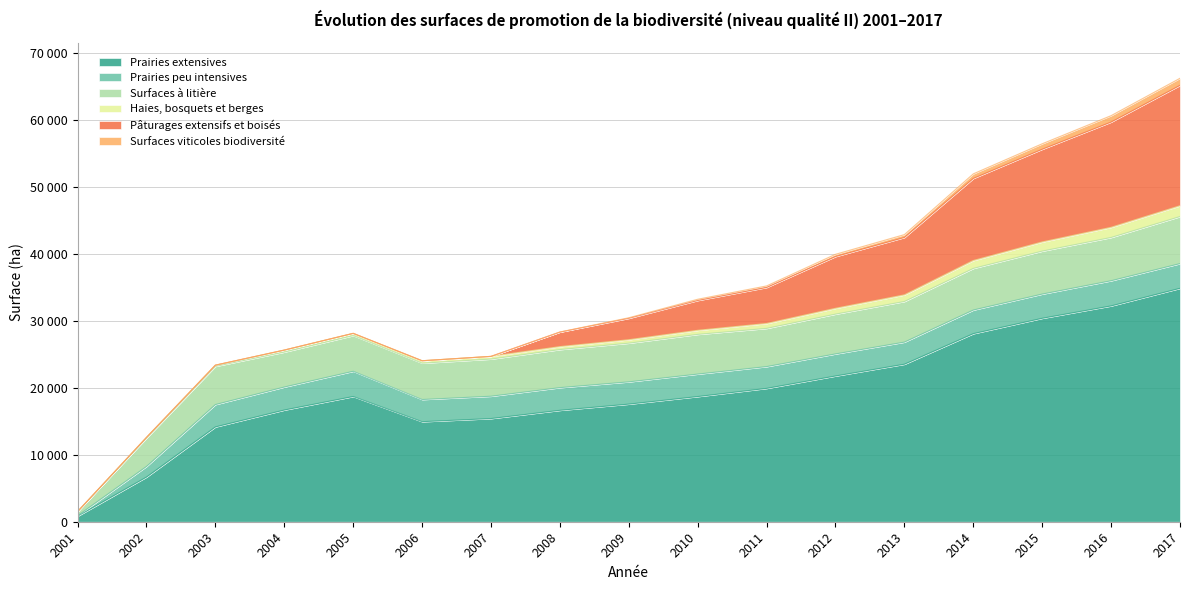

Where does the Haies, bosquets et berges series first go above 515?

2009